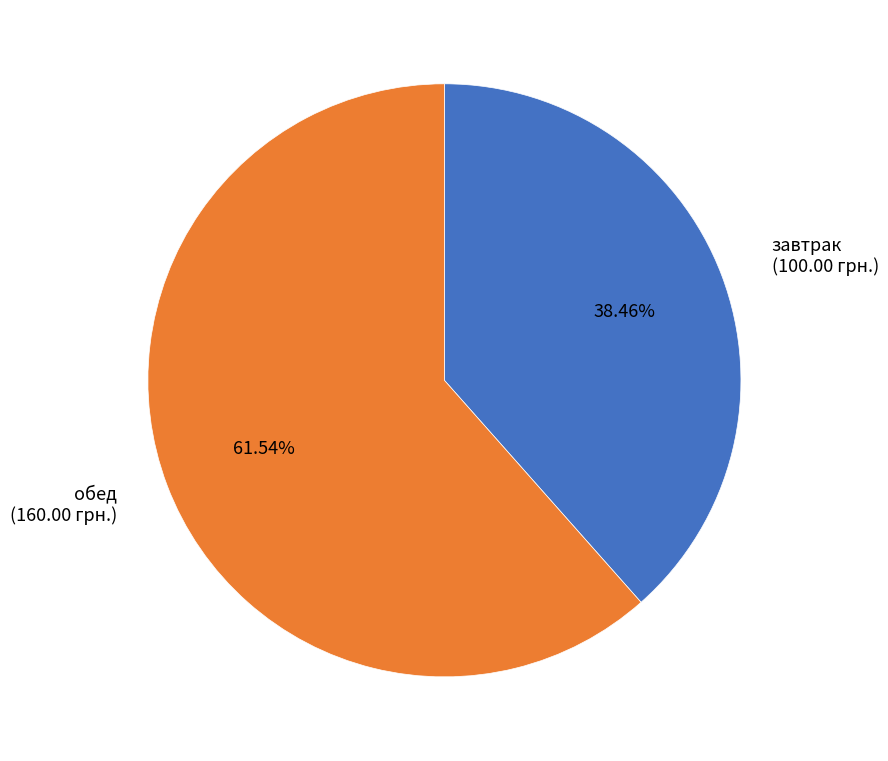

Is the sum of завтрак and обед greater than half?

Yes